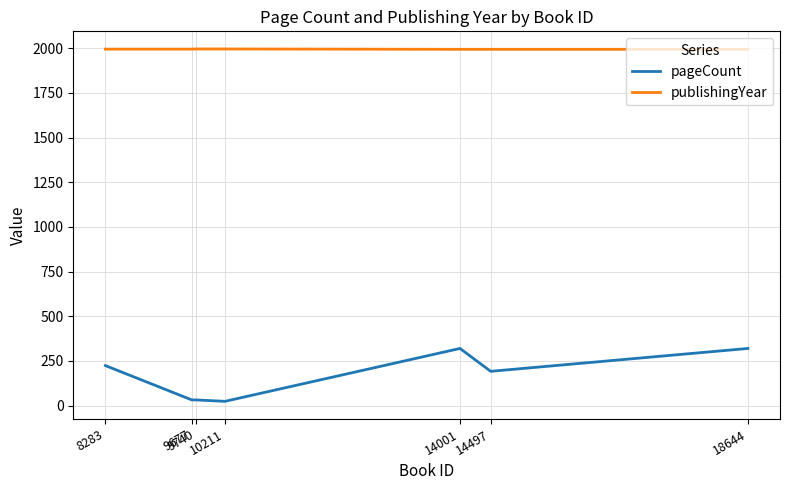

What is the sum of the pageCount values at 14497 and 14001?

512